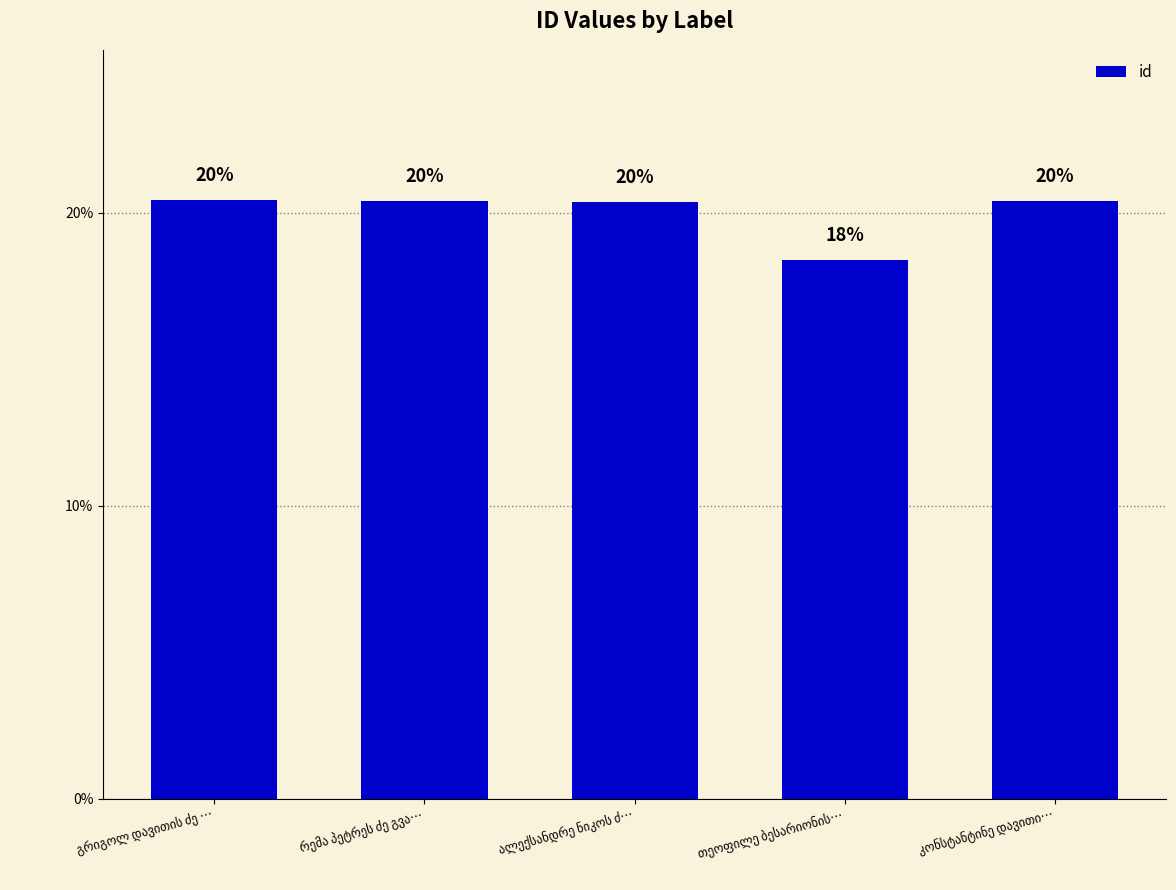

What is the label of the 3rd bar from the right?

ალექსანდრე ნიკოს ძ…